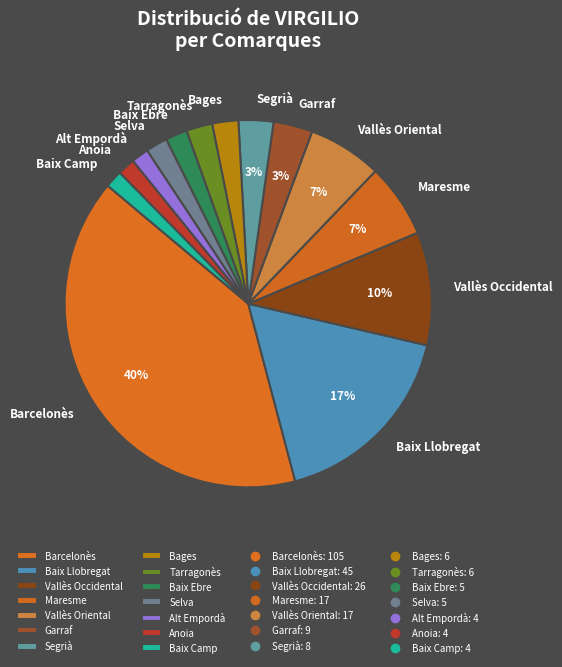

Is the sum of Garraf and Segrià greater than half?

No